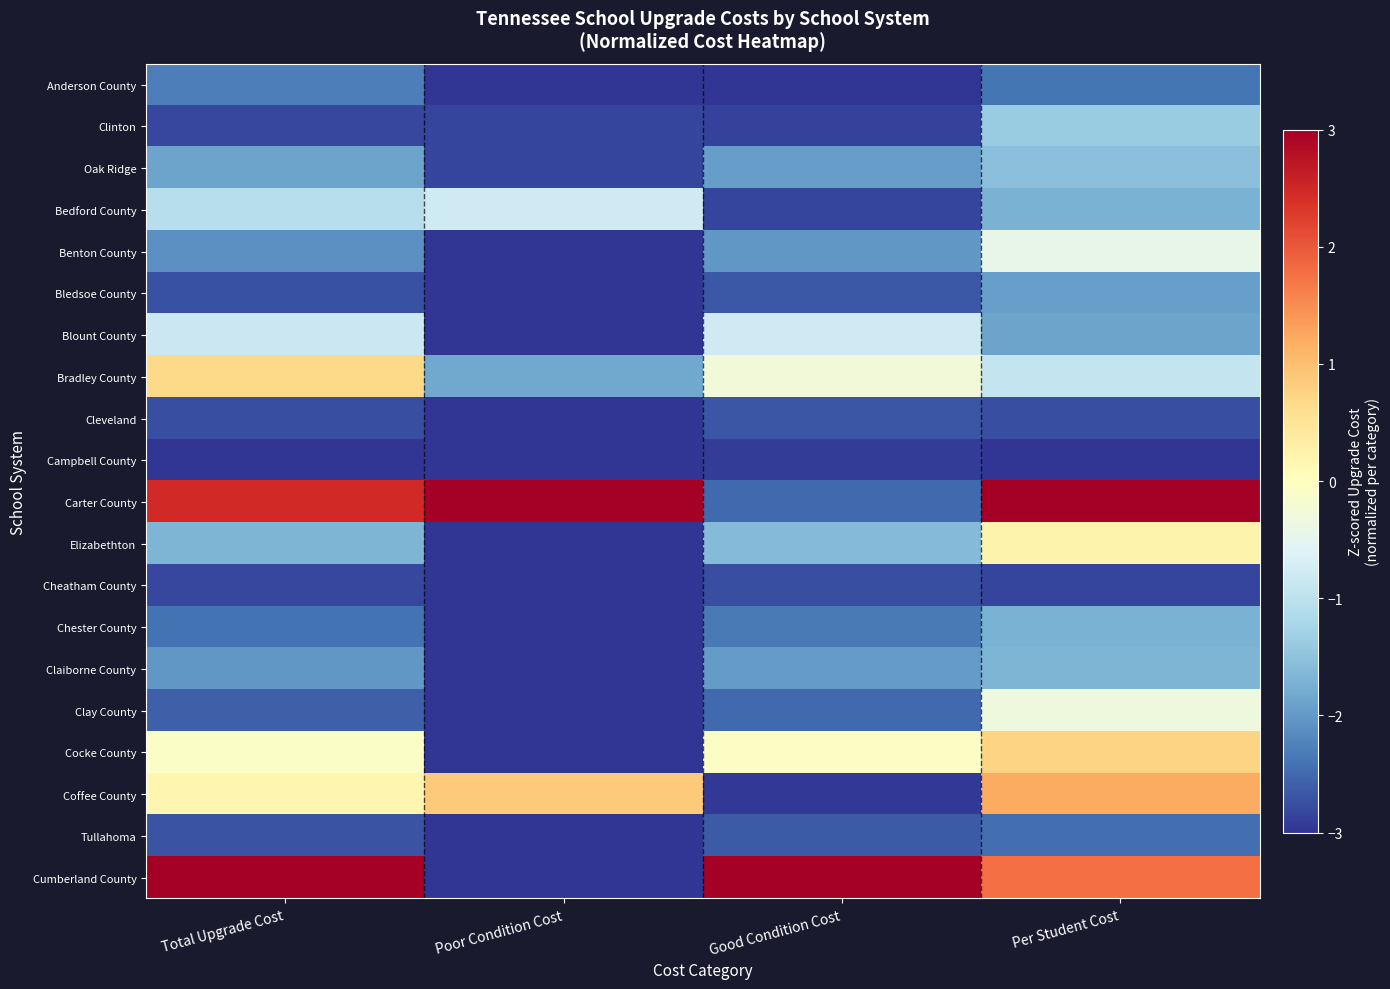

Which has a higher value, Good Condition Cost or Total Upgrade Cost?

Total Upgrade Cost